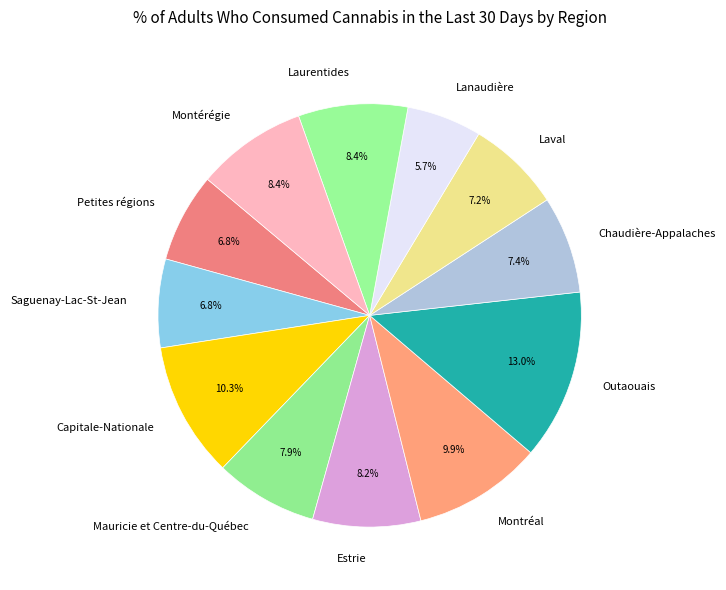

Does Estrie represent more than half of the total?

No